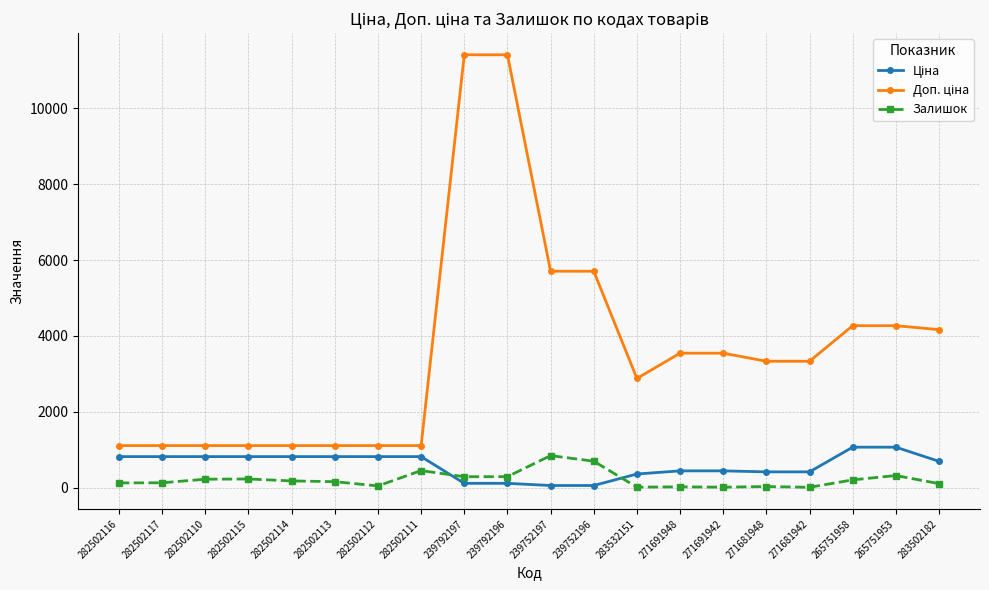

What is the smallest value displayed?

10.0